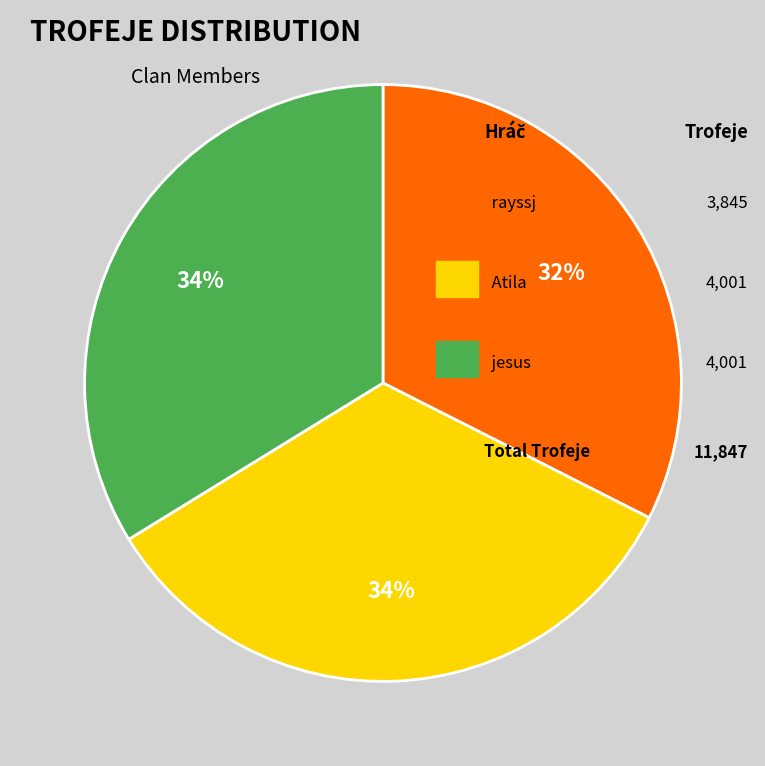

How many slices are in this pie chart?

3